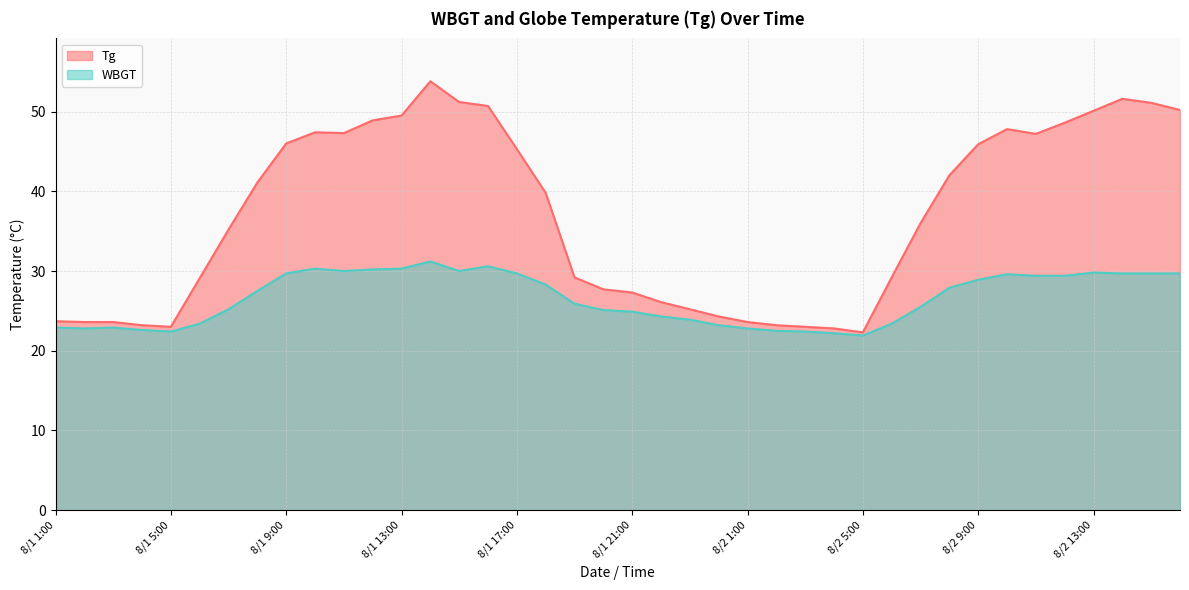

Is it true that Tg equals 80.3 at 8/2 9:00?

False